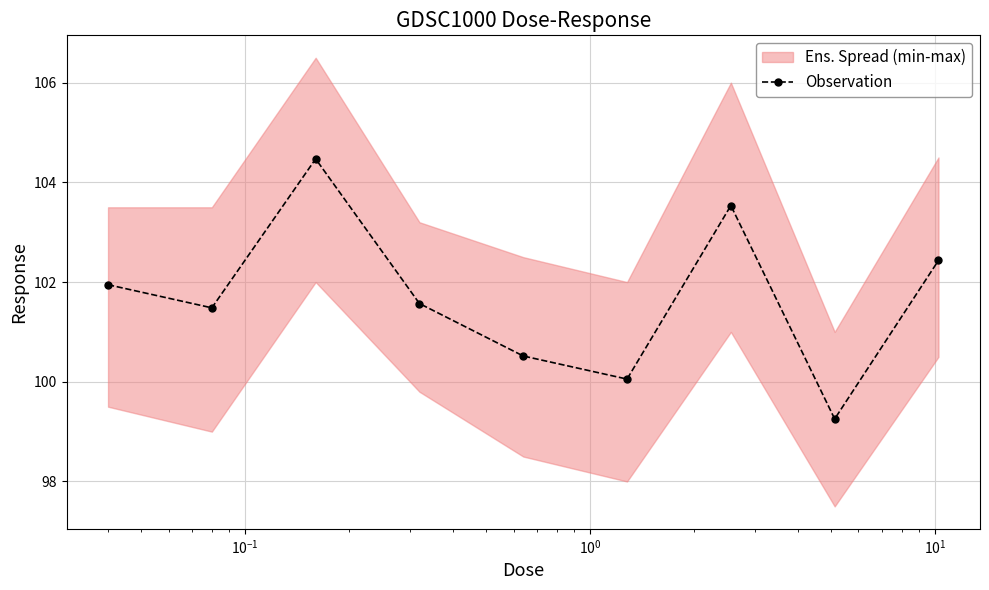

Does the chart display data point markers on the line(s)?

Yes